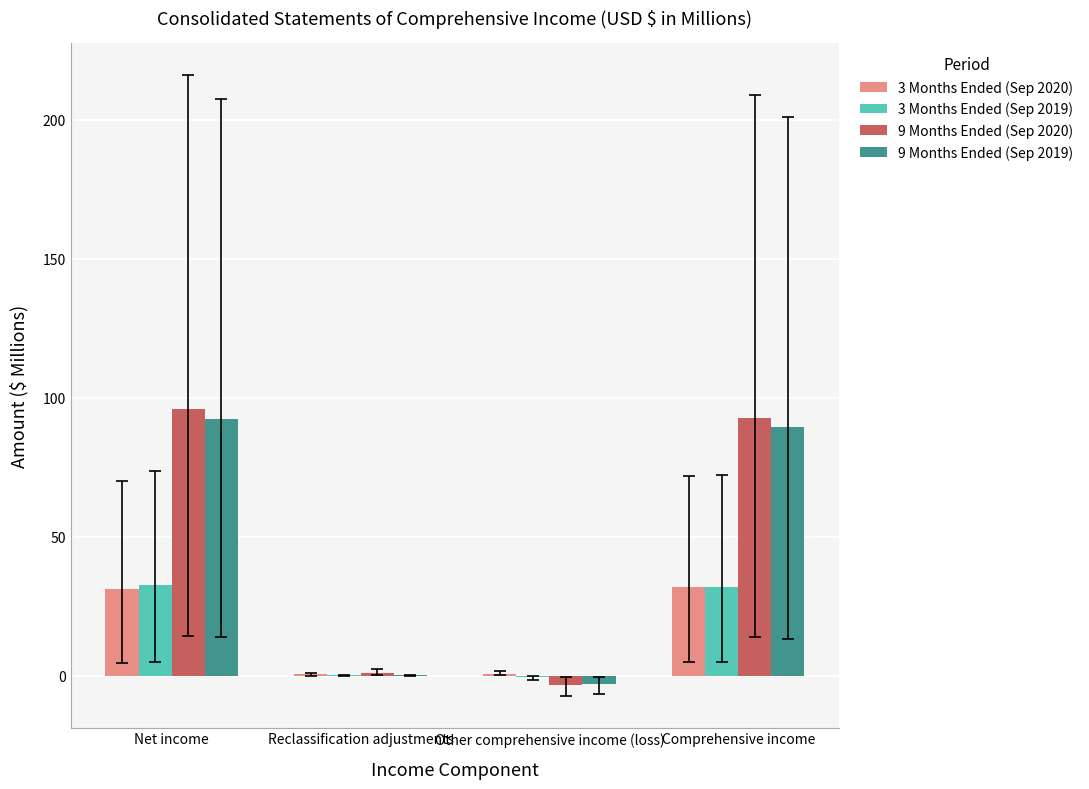

What is the highest value of the 3 Months Ended (Sep 2019) series?

32.7